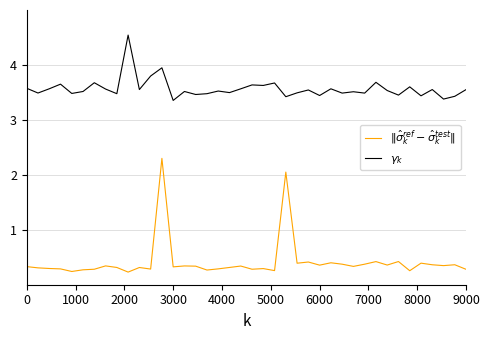

True or false: $\|\hat{\sigma}_k^{ref} - \hat{\sigma}_k^{test}\|$ and $\gamma_k$ cross at least once.

False